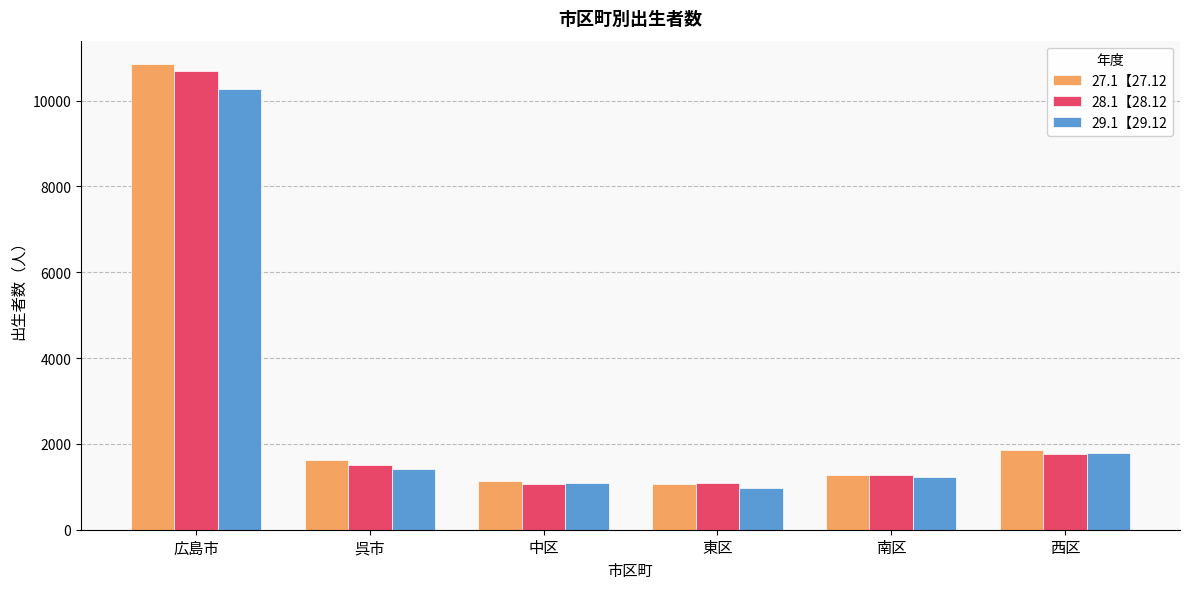

Where does the 27.1【27.12 series first go above 1619?

広島市